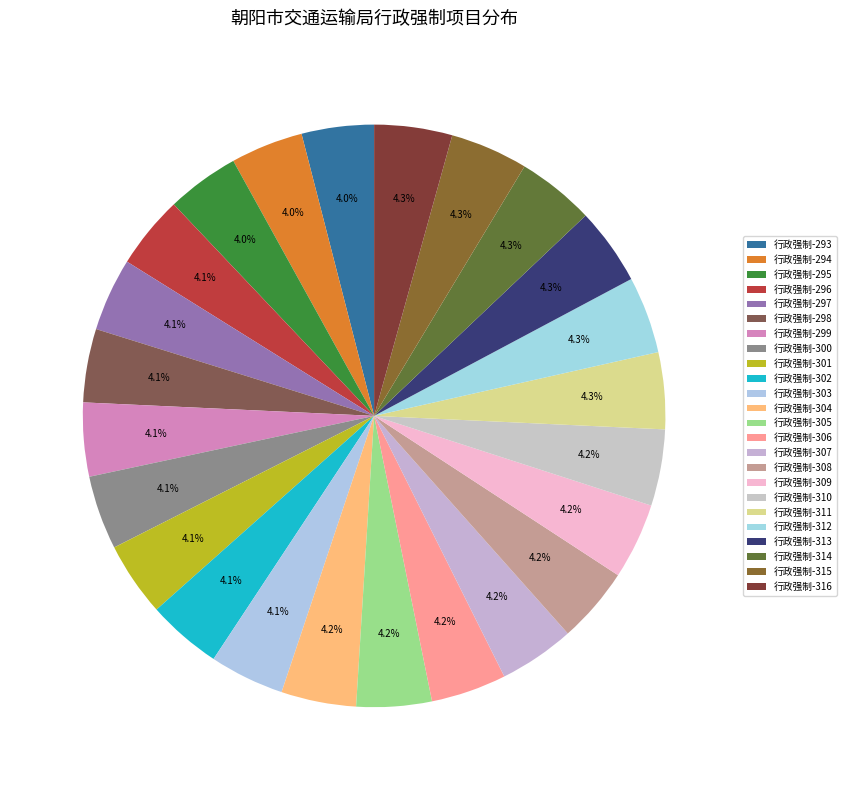

Count the number of slices in the pie.

24